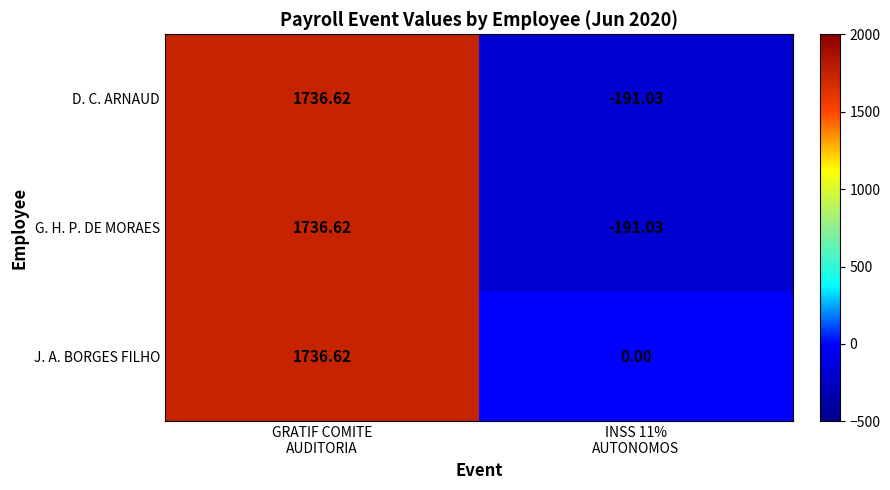

Which series has the largest total across all categories?

J. A. BORGES FILHO